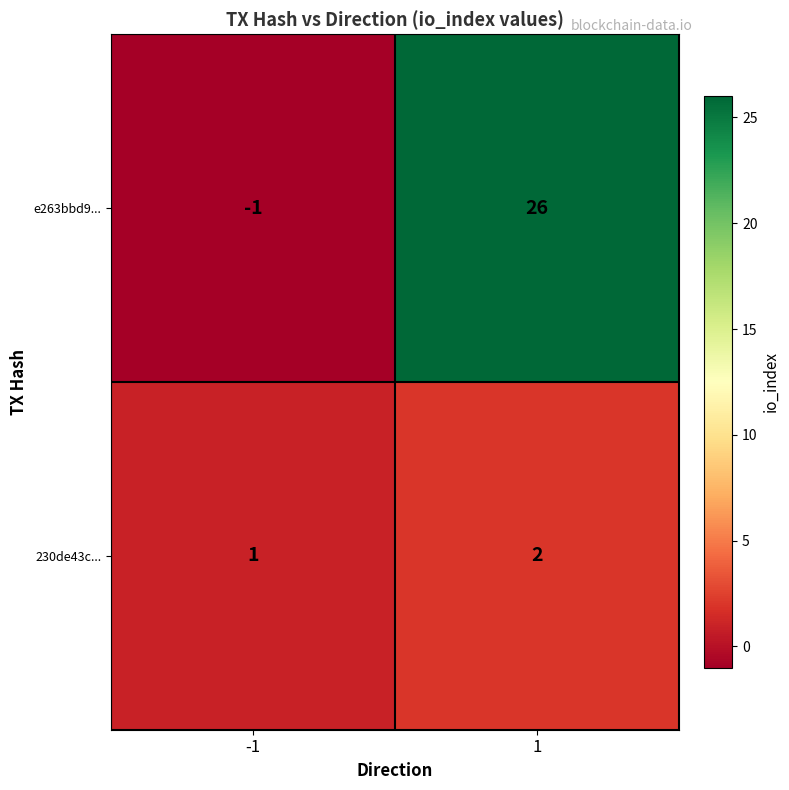

Rank the categories by 230de43c... value from lowest to highest.

-1, 1